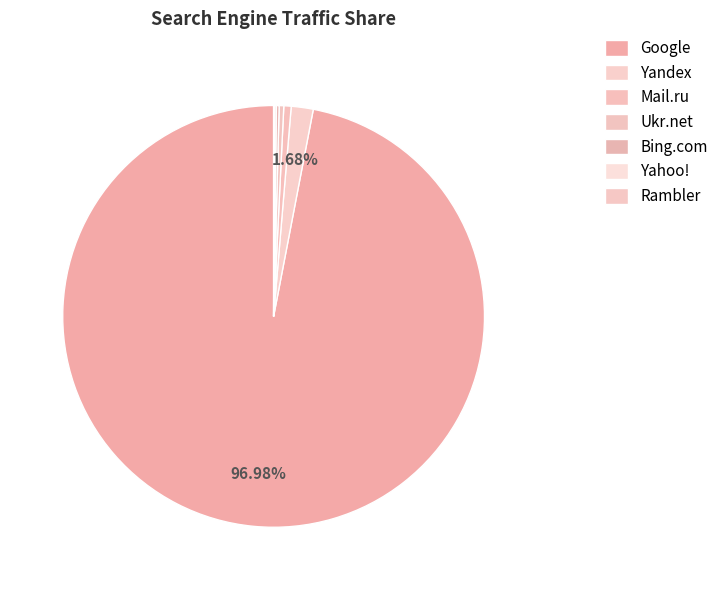

To the nearest percent, what is the average slice percentage?

14%